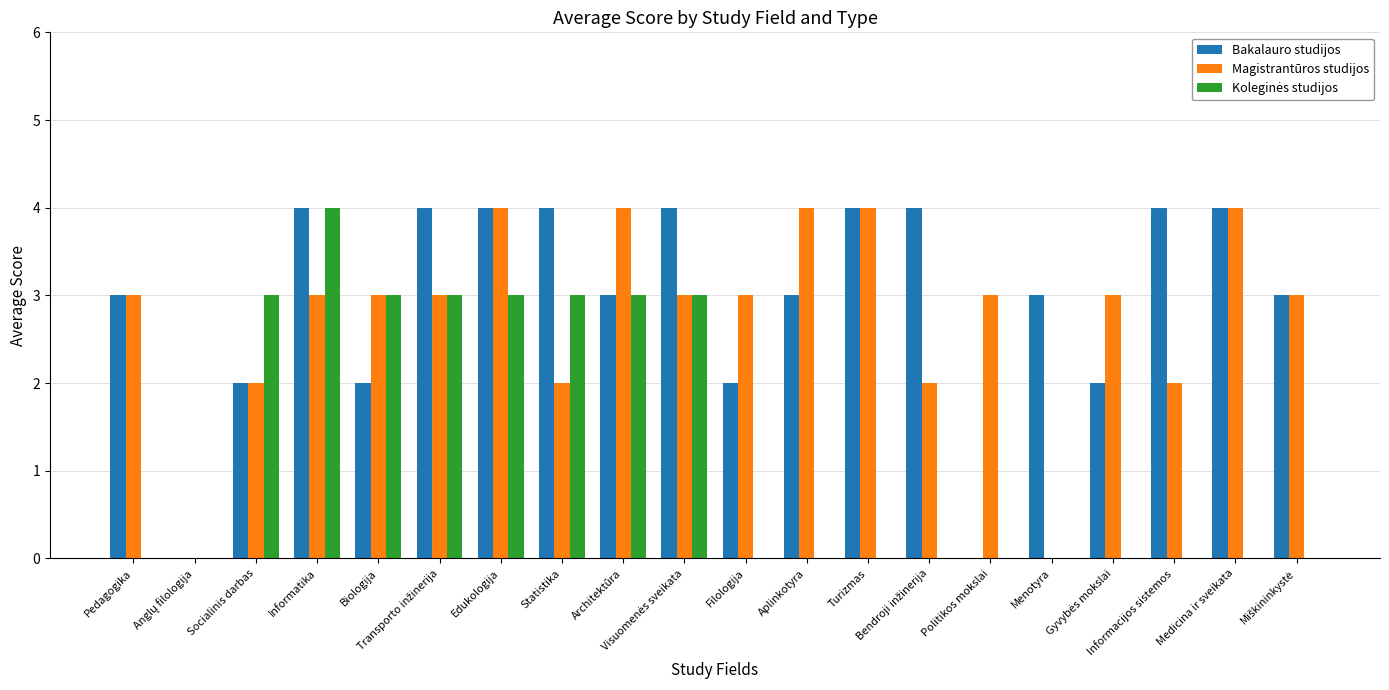

Count the number of categories in the chart.

20